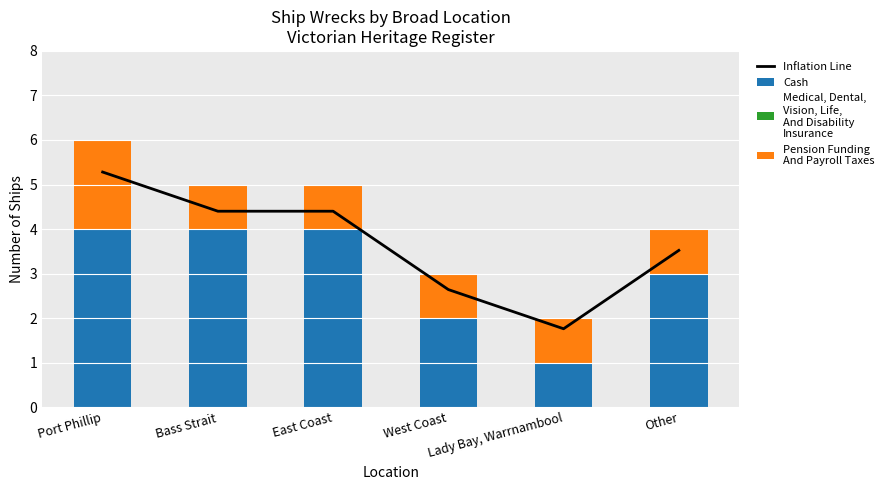

What is the difference between the maximum and minimum values in the Pension Funding
And Payroll Taxes series?

1.0